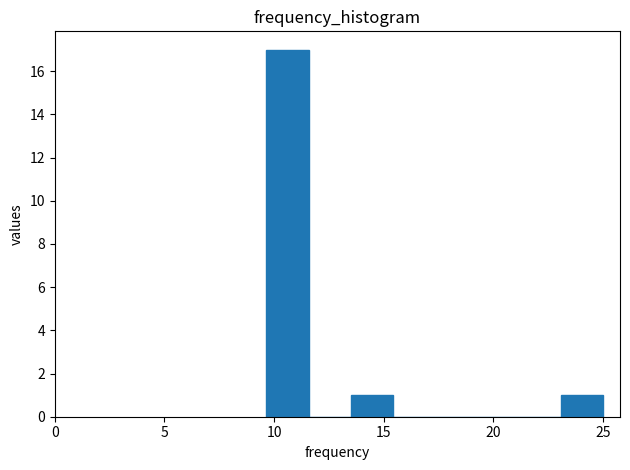

Around what value on the x-axis is the tallest bar? Give the approximate position of its centre, as read against the axis.

10.5